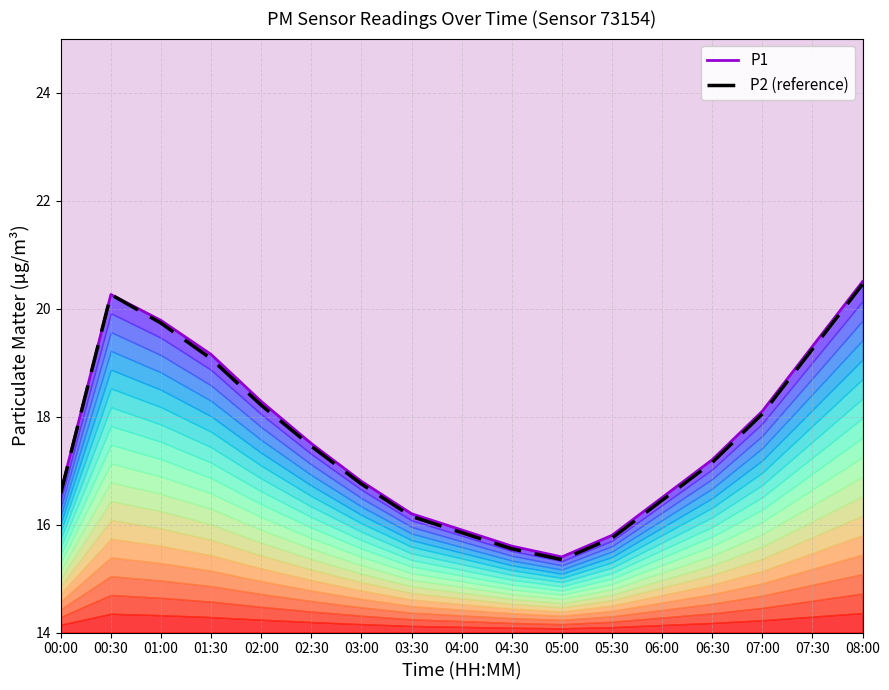

At which category does P2 (reference) reach its first local peak?

00:30